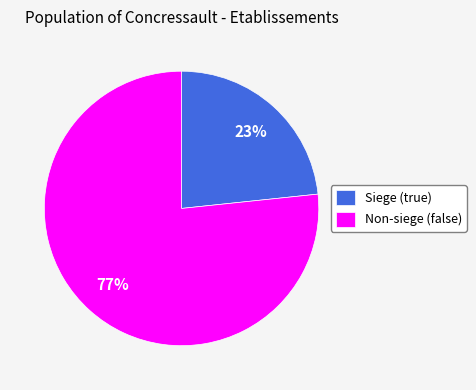

What is the largest slice in the pie chart?

Non-siege (false)